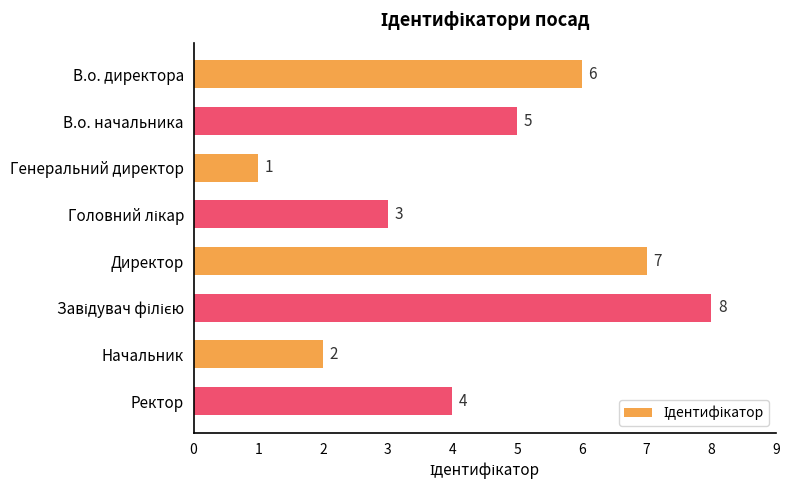

Approximately how many times larger is the value at В.о. директора compared to Директор?

0.9